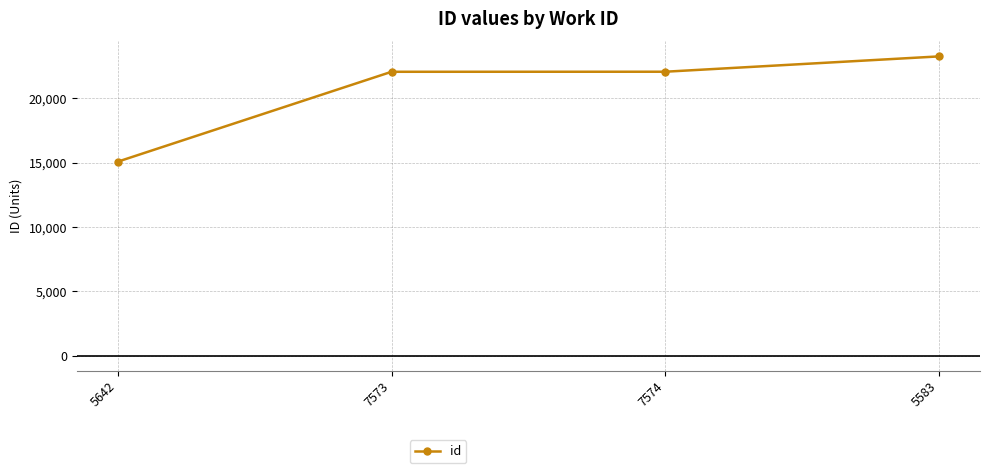

What is the difference between the values at 7573 and 5583?

1196